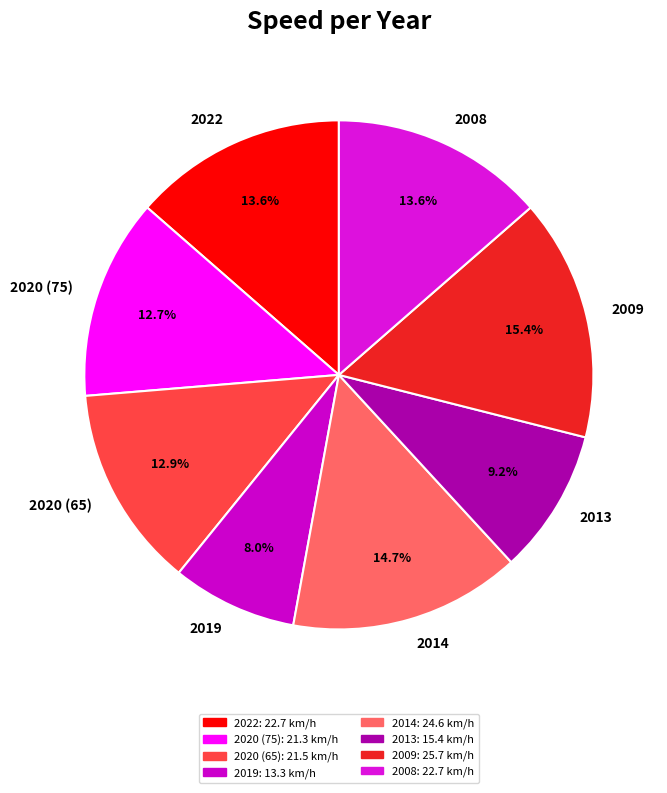

True or false: 2019 accounts for 17% of the total.

False